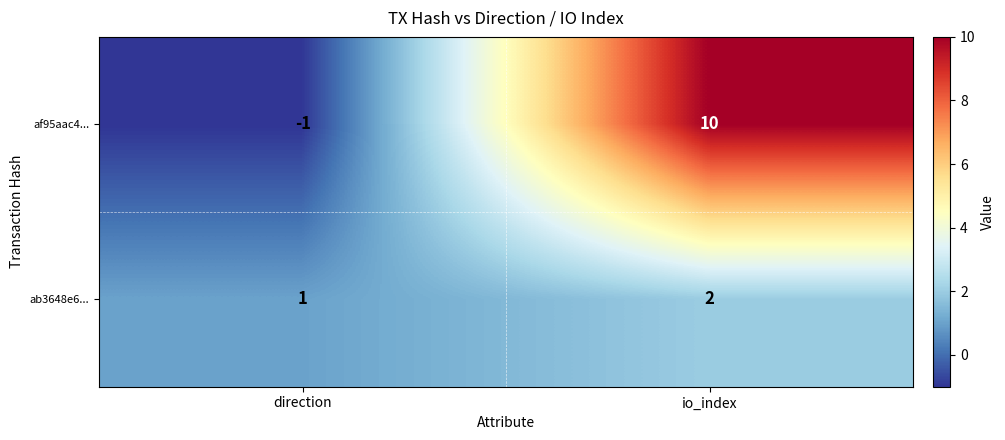

Which series has the widest spread of values?

af95aac4...